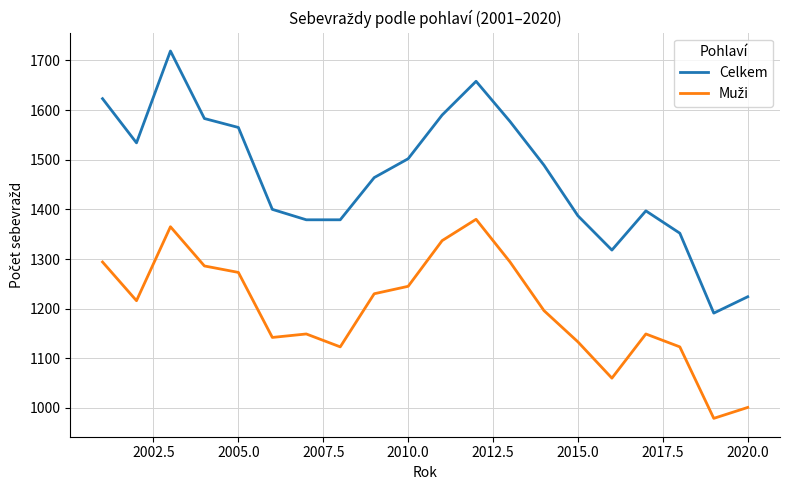

Which series has the largest total across all categories?

Celkem